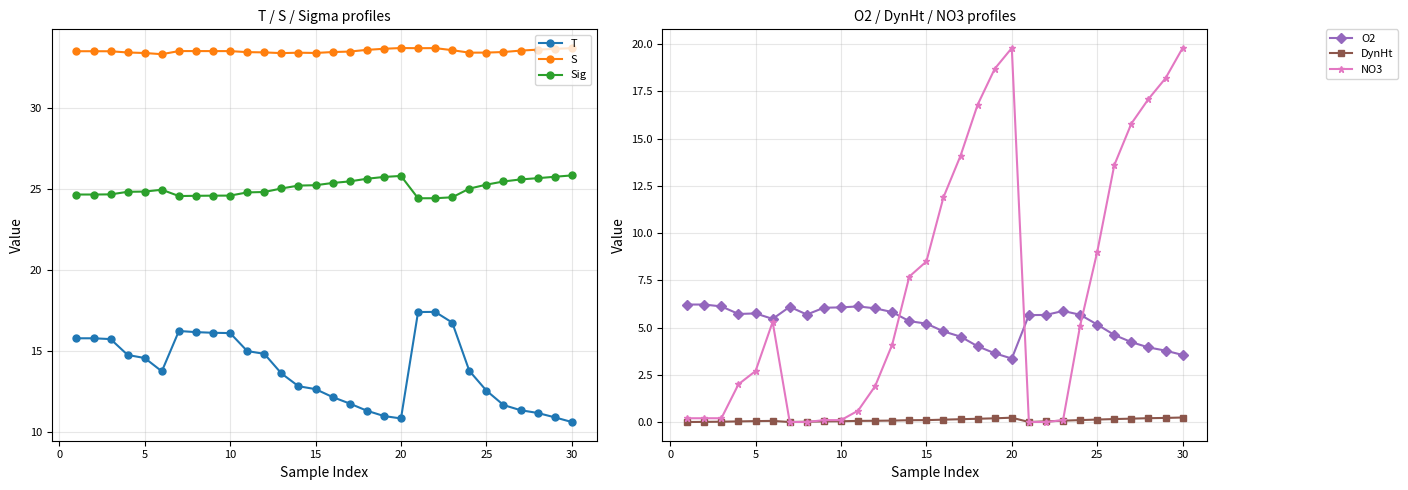

True or false: Sig and S intersect in this chart.

False